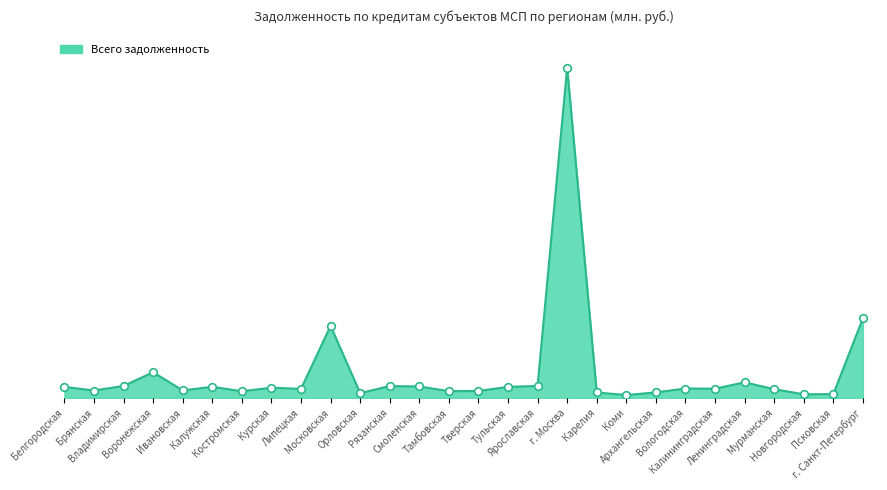

Does the chart have visible grid lines?

No